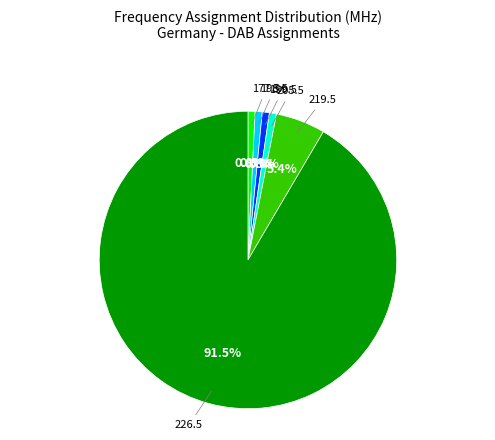

Is the sum of 226.5 and 198.5 greater than half?

Yes